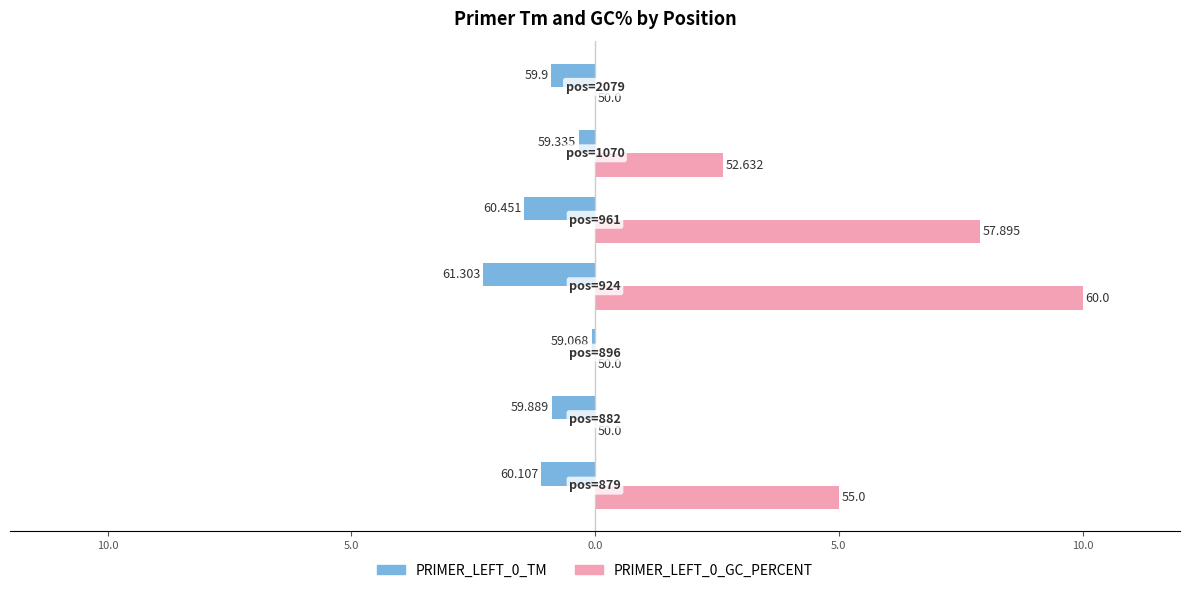

Reading right to left, what are all the values shown in this chart?

PRIMER_LEFT_0_TM: -0.9	-0.3	-1.5	-2.3	-0.1	-0.9	-1.1
PRIMER_LEFT_0_GC_PERCENT: 0.0	2.6	7.9	10.0	0.0	0.0	5.0